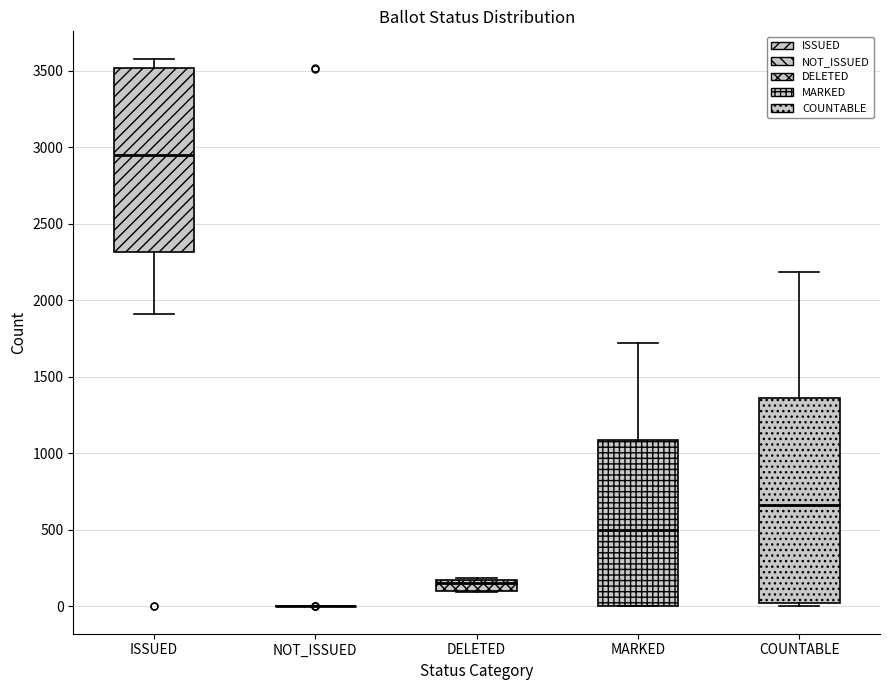

Comparing the boxes themselves (not the whiskers), which one is the tallest?

COUNTABLE